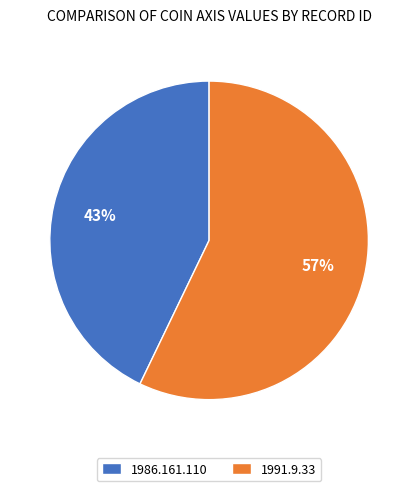

To the nearest percent, what is the difference between the largest and smallest slice percentages?

14%